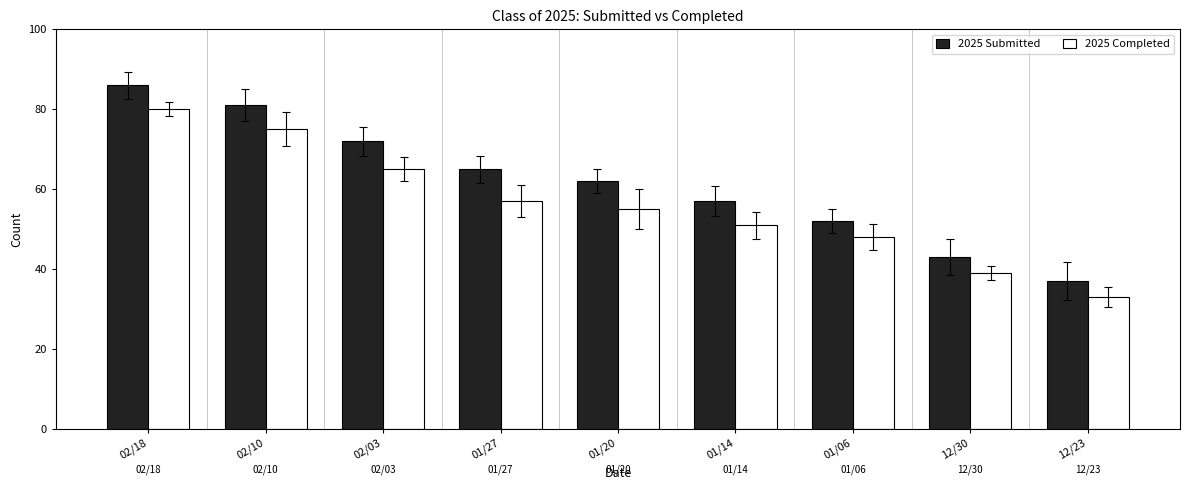

What value does the 2025 Completed series have at 02/03, to the nearest 10?

60